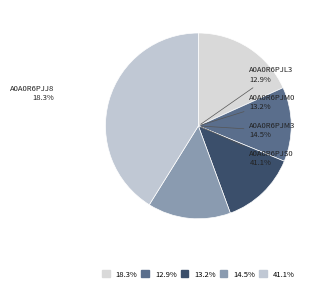

Is it true that A0A0R6PJM3 is 14% of the pie?

True